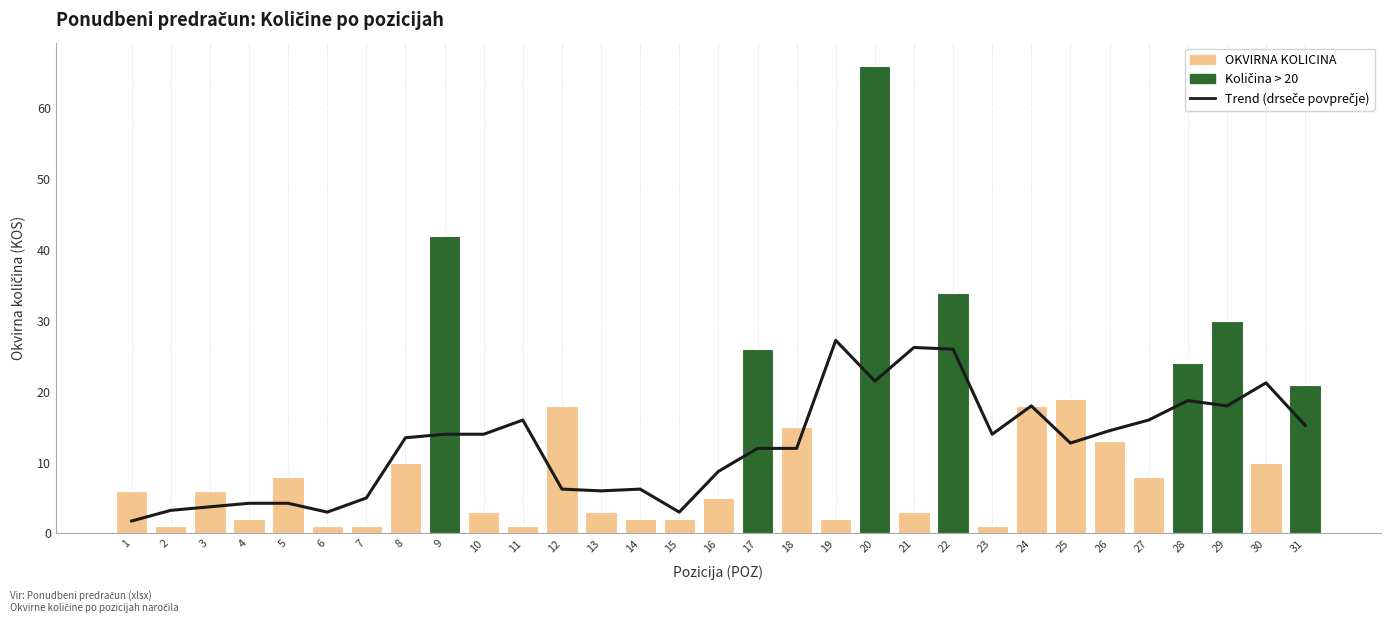

How many positive values does the Količina > 20 series have?

7